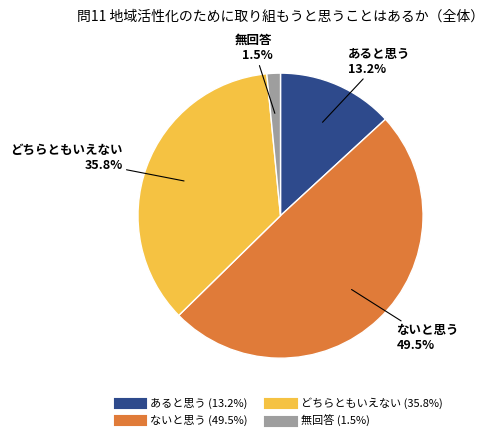

What is the smallest slice in the pie chart?

無回答